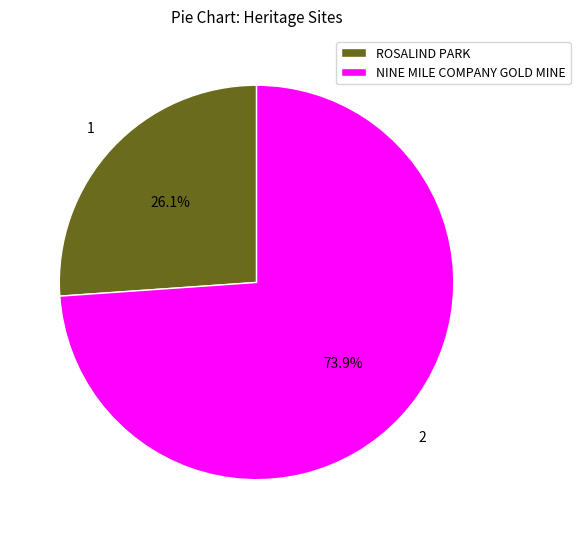

Which has a higher value, ROSALIND PARK or NINE MILE COMPANY GOLD MINE?

NINE MILE COMPANY GOLD MINE